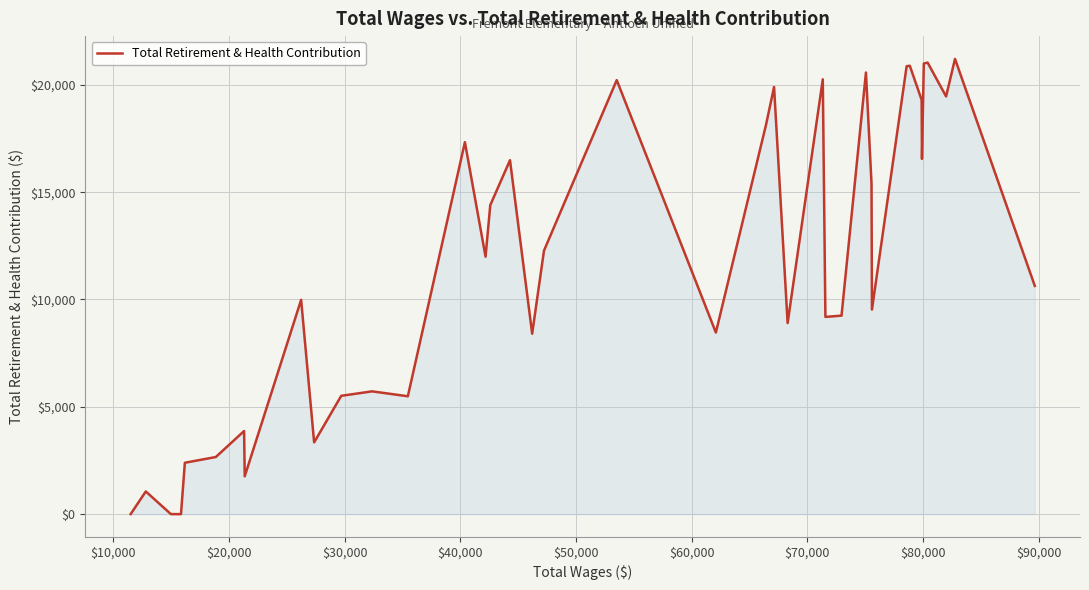

What is the difference between the second highest and minimum values?

21038